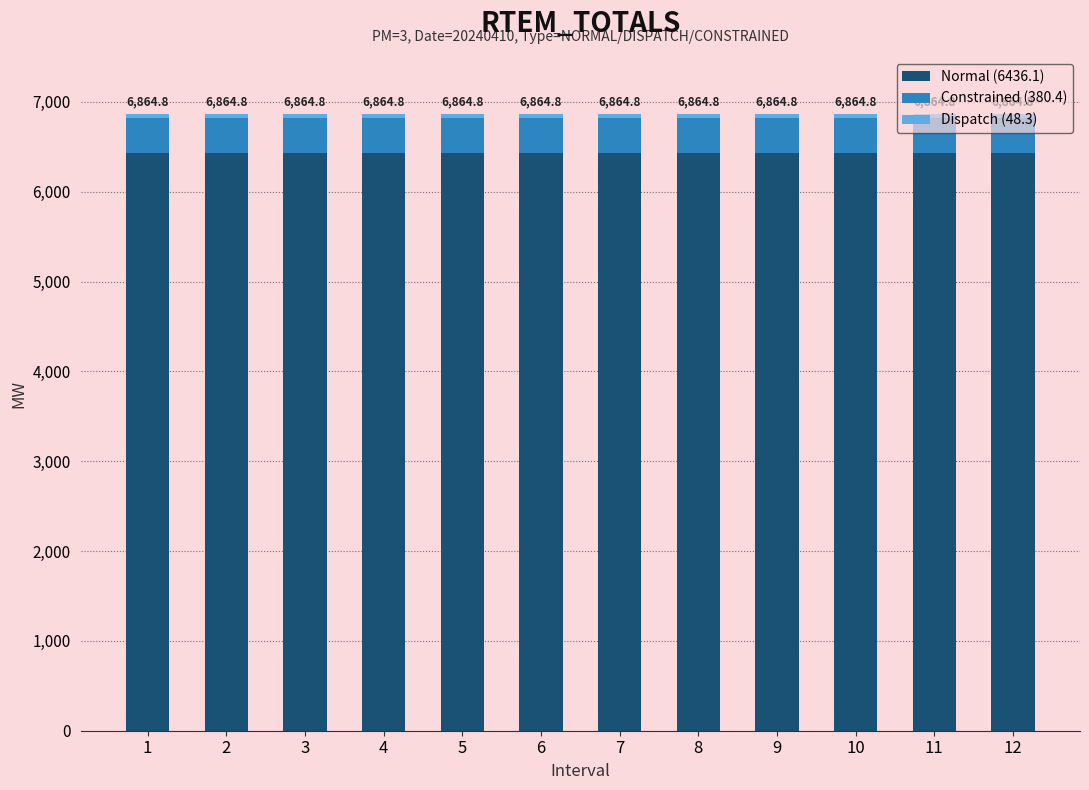

What value does the Normal (6436.1) series have at 12?

6436.1